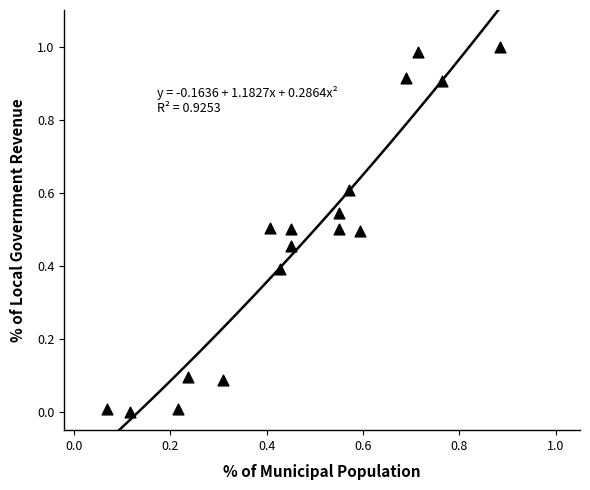

What is the range of X values (max minus min)?

0.8